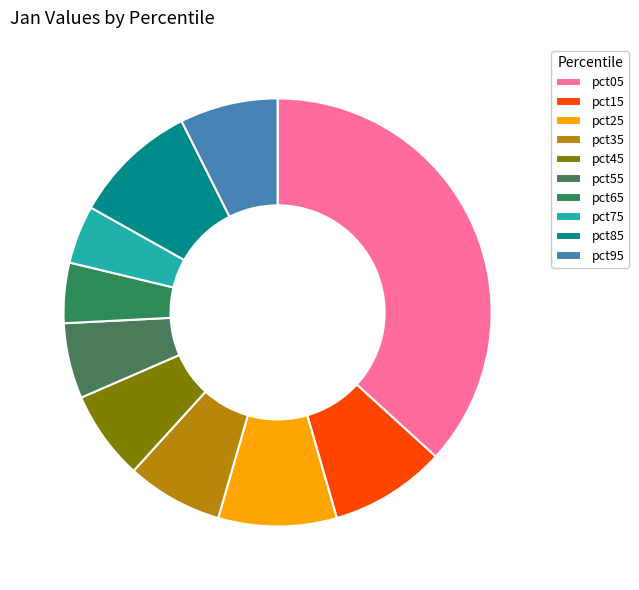

The pct55 slice represents 1% of the pie. True or false?

False